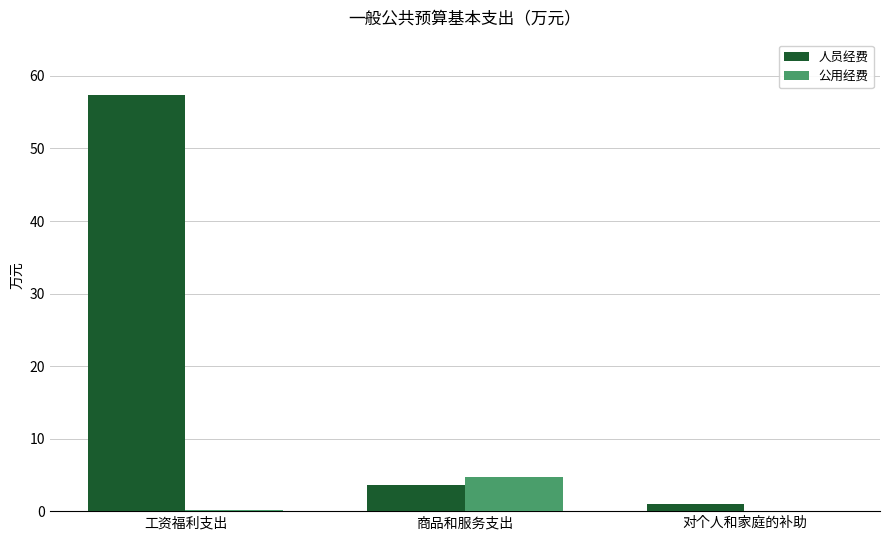

What is the total value across all series at 商品和服务支出?

8.3